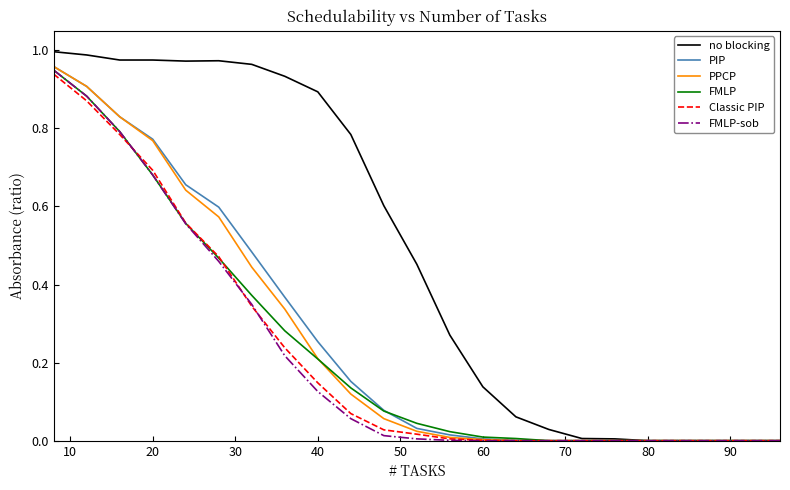

Which series has the largest total across all categories?

no blocking